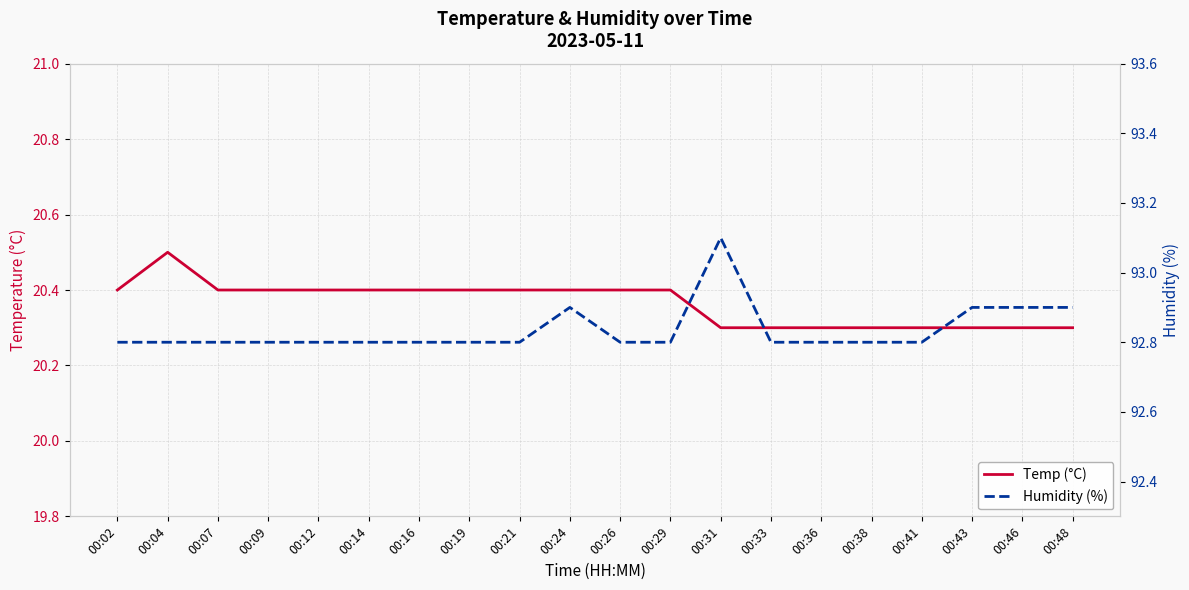

List the labels in order of Humidity (%) value, smallest first.

00:02, 00:04, 00:07, 00:09, 00:12, 00:14, 00:16, 00:19, 00:21, 00:26, 00:29, 00:33, 00:36, 00:38, 00:41, 00:24, 00:43, 00:46, 00:48, 00:31